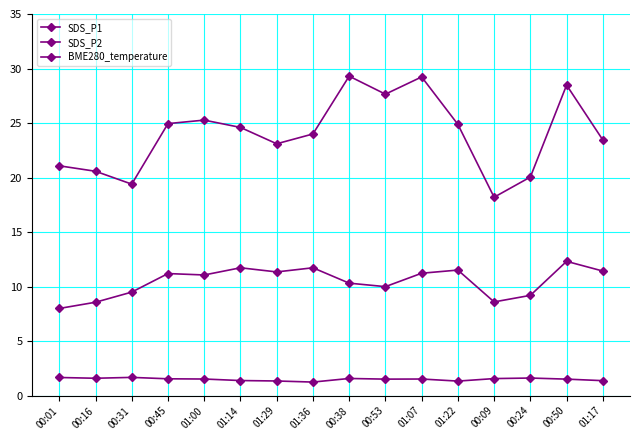

Is it true that SDS_P1 equals 34.1 at 00:31?

False